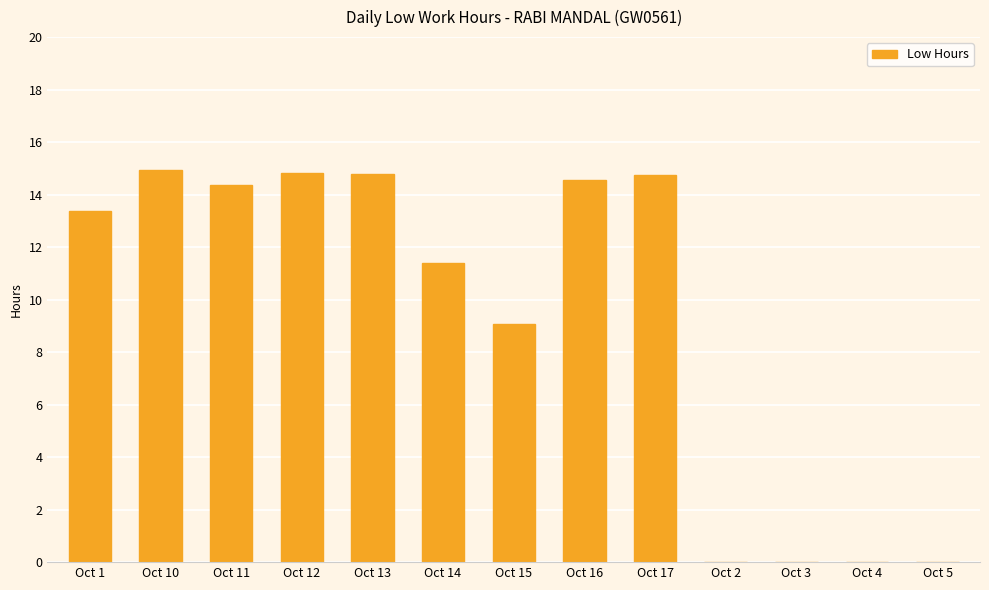

Approximately how many times larger is the value at Oct 10 compared to Oct 17?

1.0